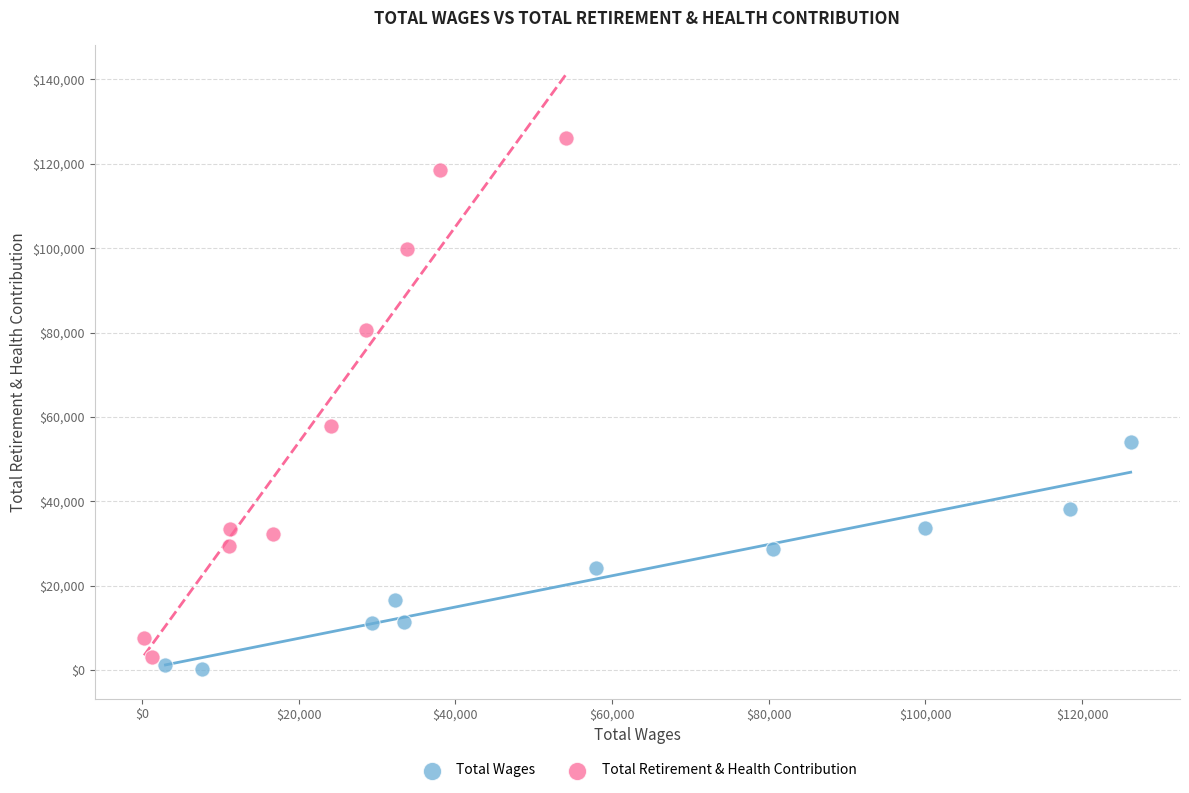

Which series contains the highest Y value?

Total Retirement & Health Contribution